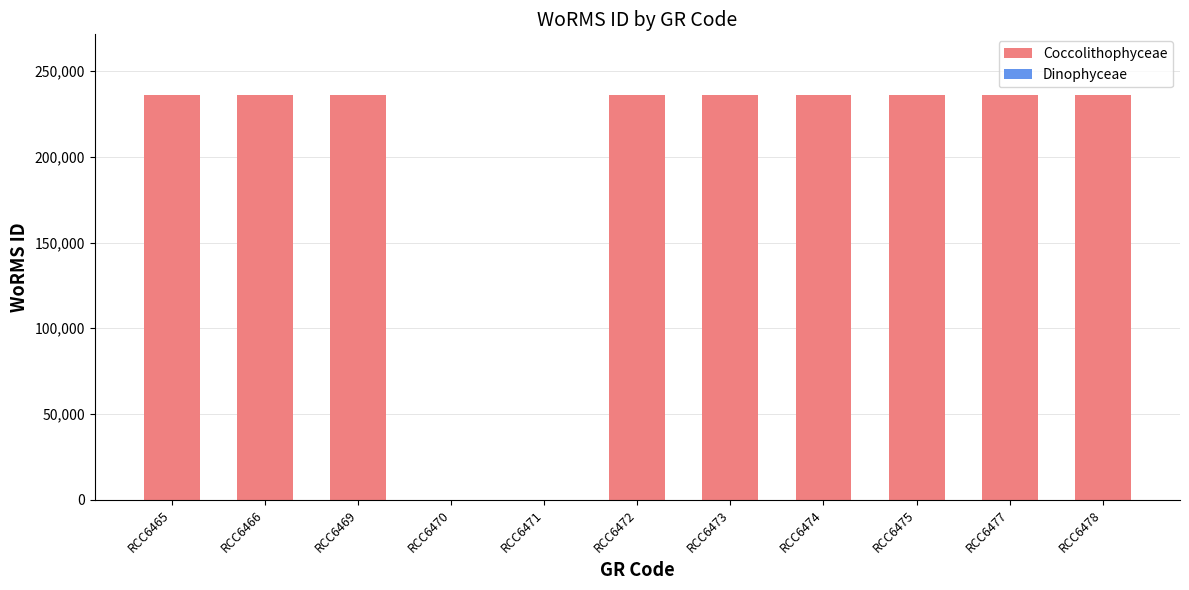

The value at RCC6473 is 55362. True or false?

False